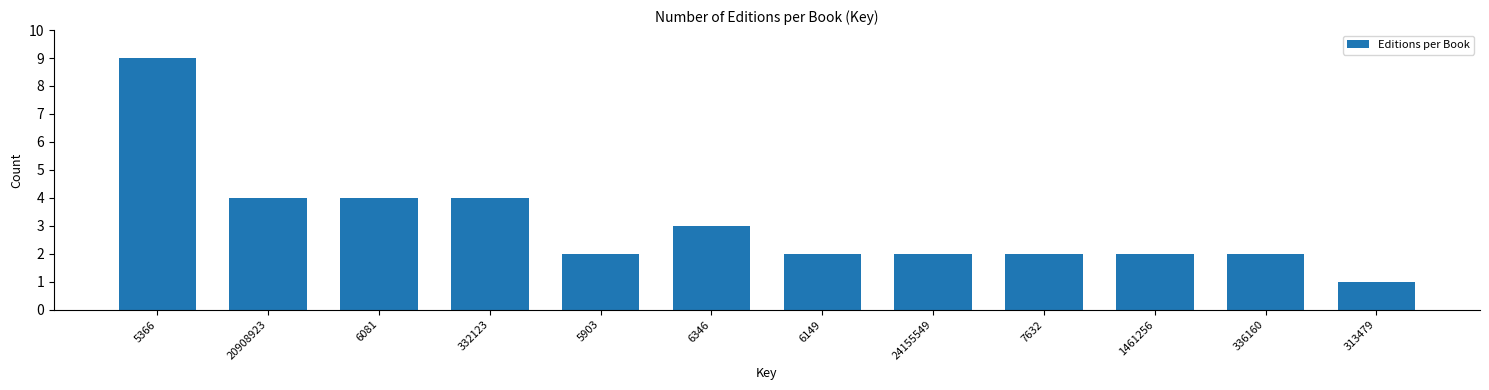

Reading left to right, list all the values displayed in this chart.

5366=9	20908923=4	6081=4	332123=4	5903=2	6346=3	6149=2	24155549=2	7632=2	1461256=2	336160=2	313479=1